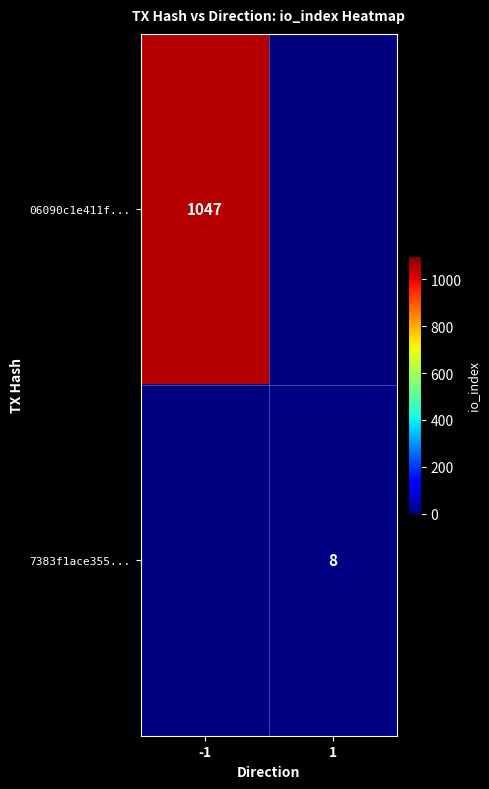

Between -1 and 1, which is larger?

-1